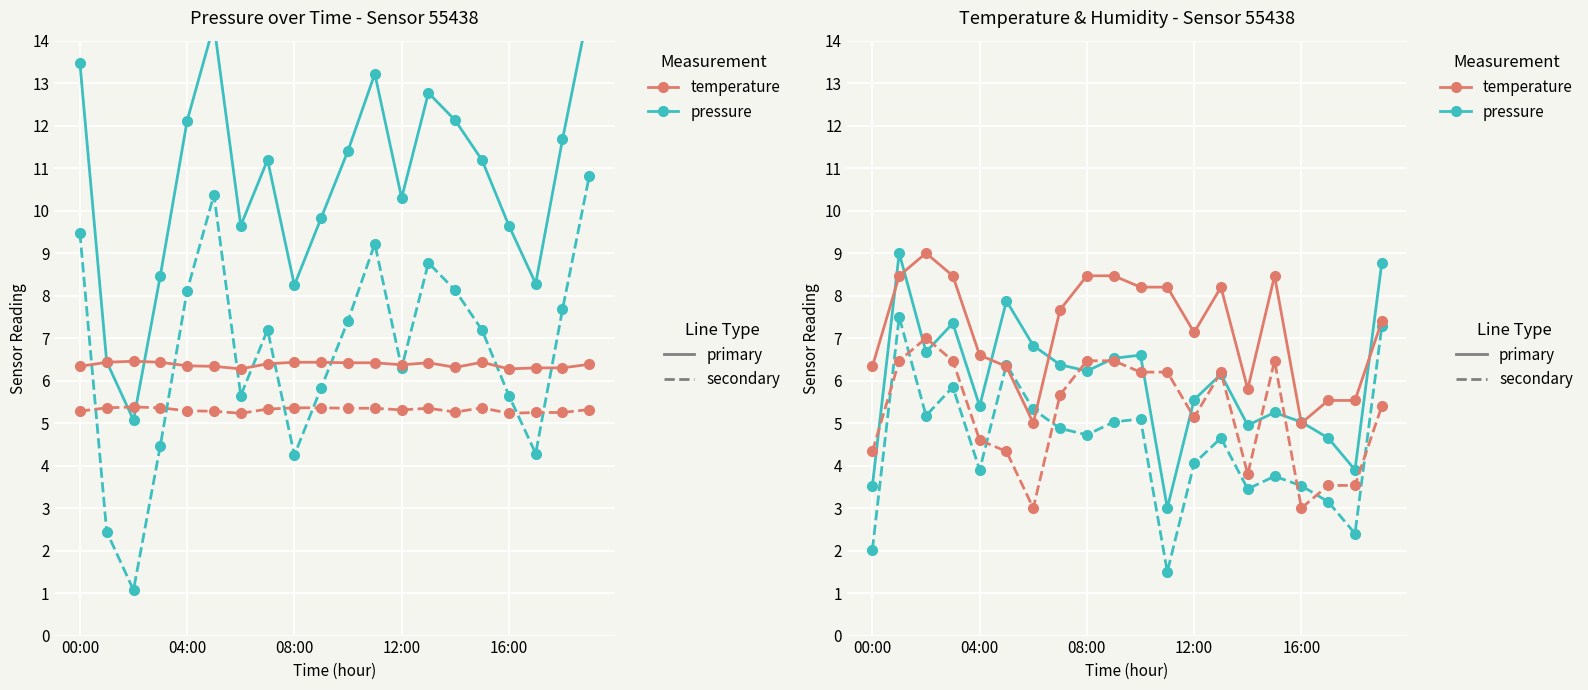

What is the difference between the second highest and second lowest values in the pressure (solid) series?

7.9